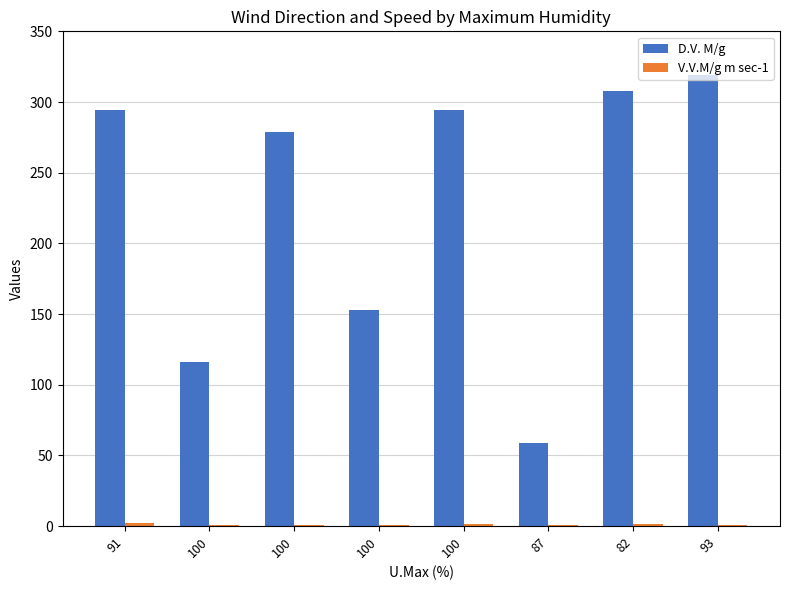

How many groups of bars are there?

8